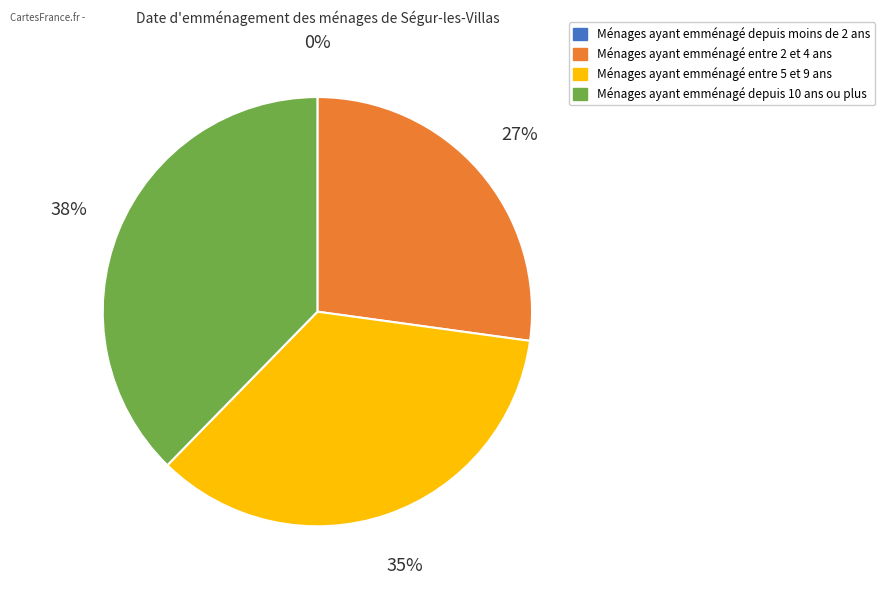

Is there a majority slice in this chart?

No